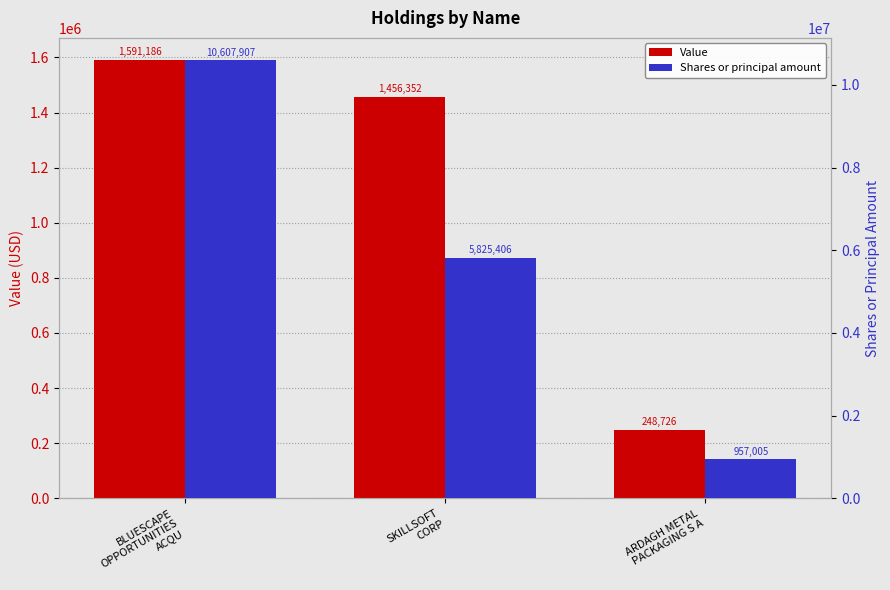

What is the average value of the Value series?

1098755